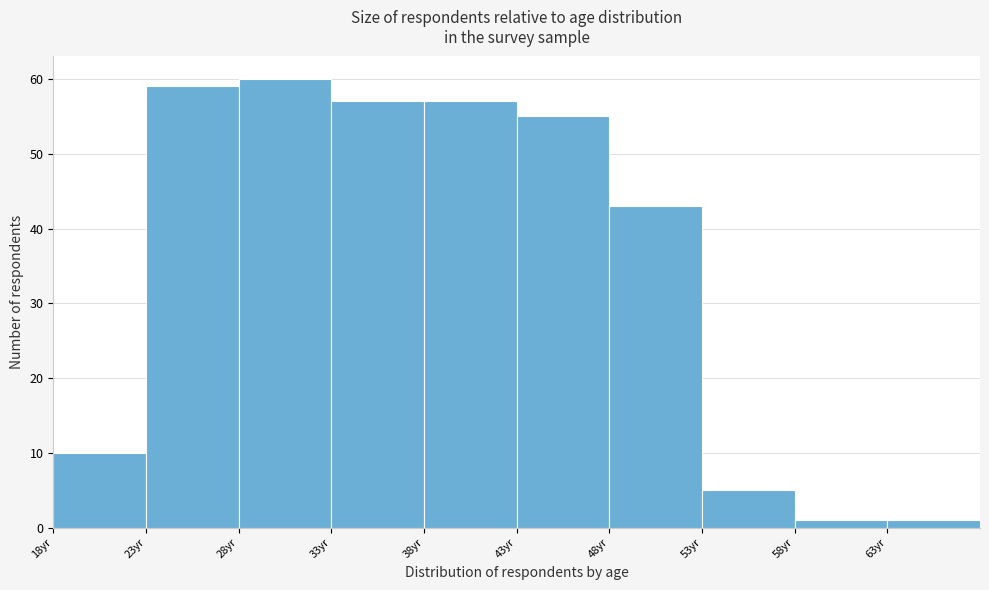

Reading left to right, list every bar in this chart as the range it spans on the x-axis followed by its height. The values are not printed on the chart, so give them approximately, as read against the axis.

18 to 23: 10
23 to 28: 59
28 to 33: 60
33 to 38: 57
38 to 43: 57
43 to 48: 55
48 to 53: 43
53 to 58: 5
58 to 63: 1
63 to 68: 1